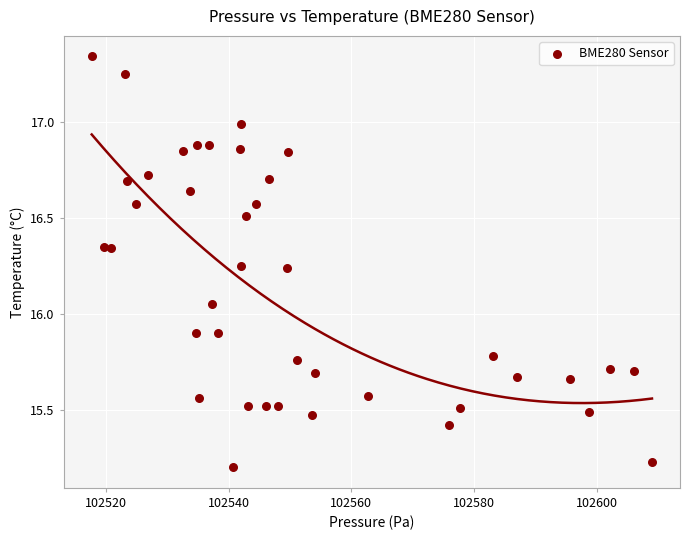

What is the range of X values (max minus min)?

91.2